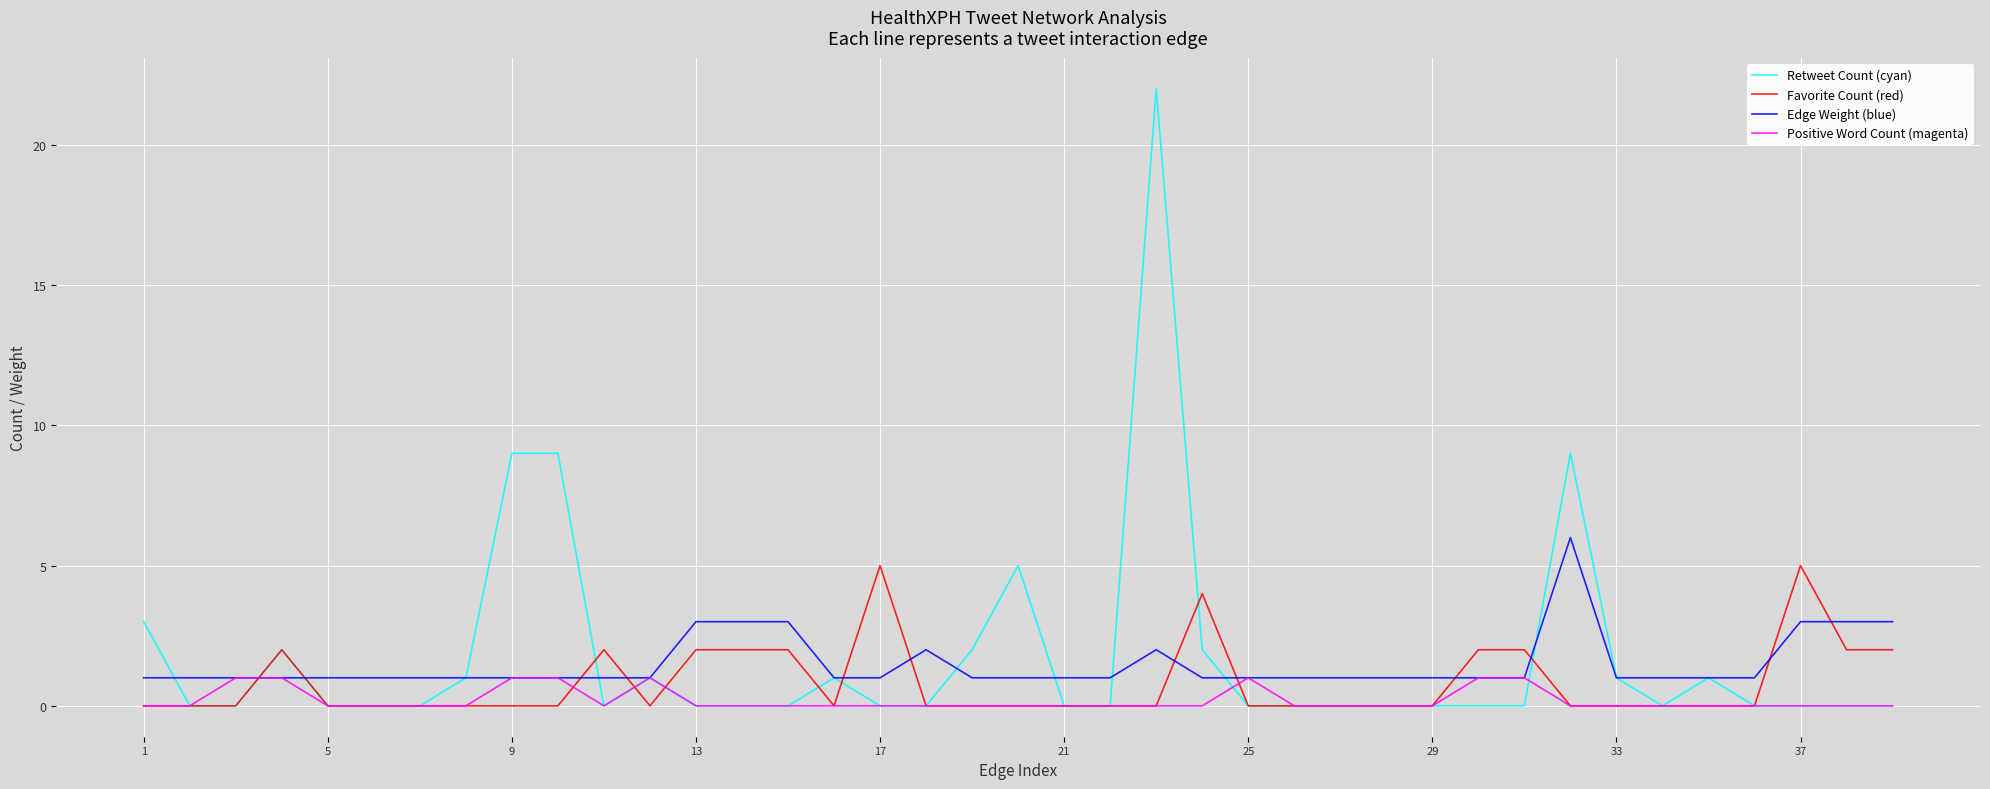

Rank the series by their maximum value, from lowest to highest.

Positive Word Count (magenta), Favorite Count (red), Edge Weight (blue), Retweet Count (cyan)